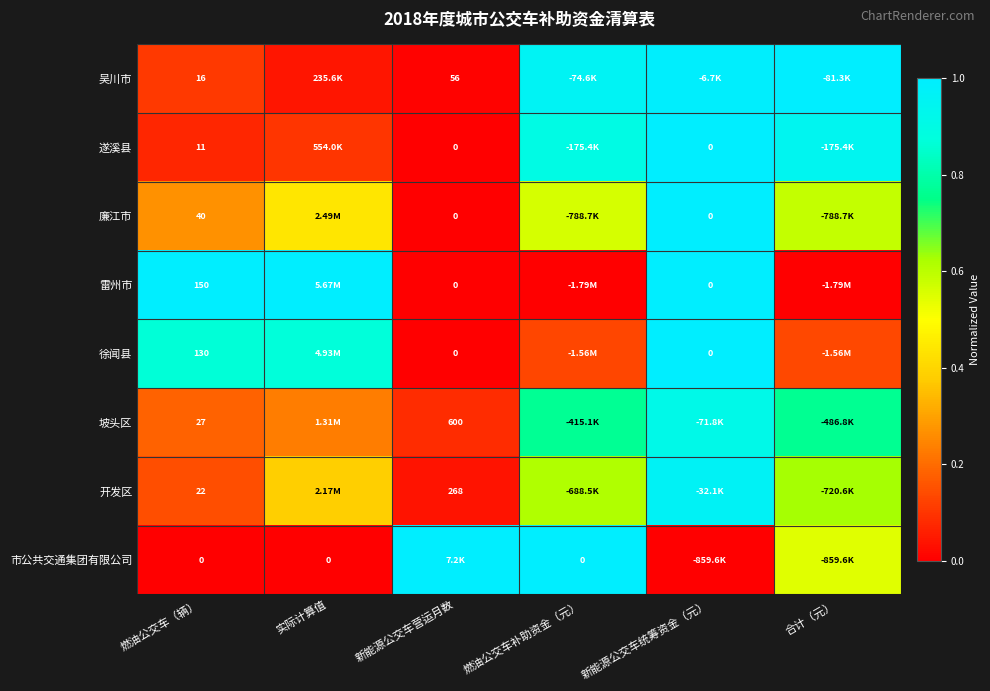

Rank the series at 实际计算值 from lowest to highest value.

市公共交通集团有限公司, 吴川市, 遂溪县, 坡头区, 开发区, 廉江市, 徐闻县, 雷州市